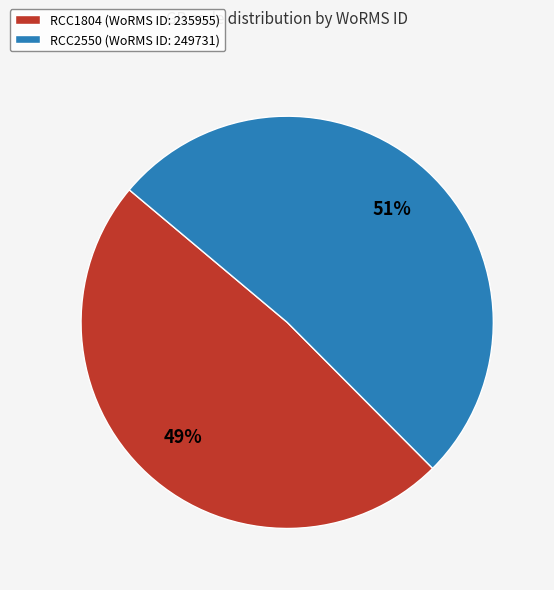

What percentage is the RCC2550 slice, to the nearest percent?

51%